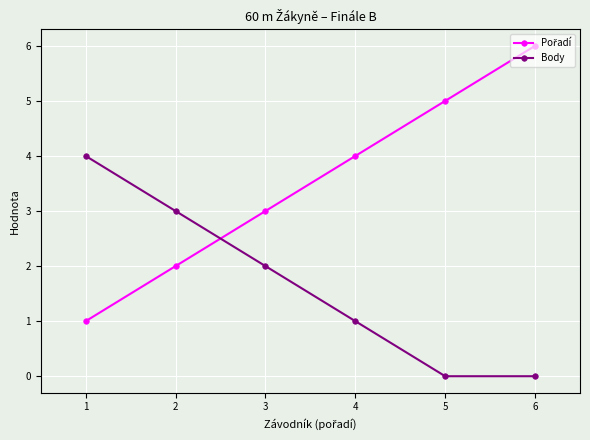

What is the maximum value shown in the chart?

6